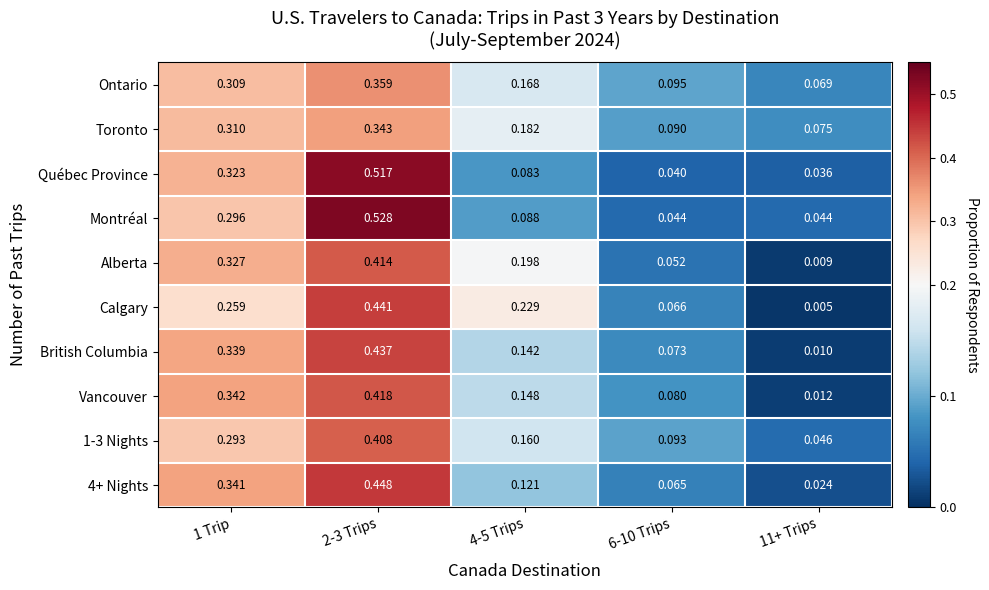

Which series changed the most between 4-5 Trips and 11+ Trips?

Calgary